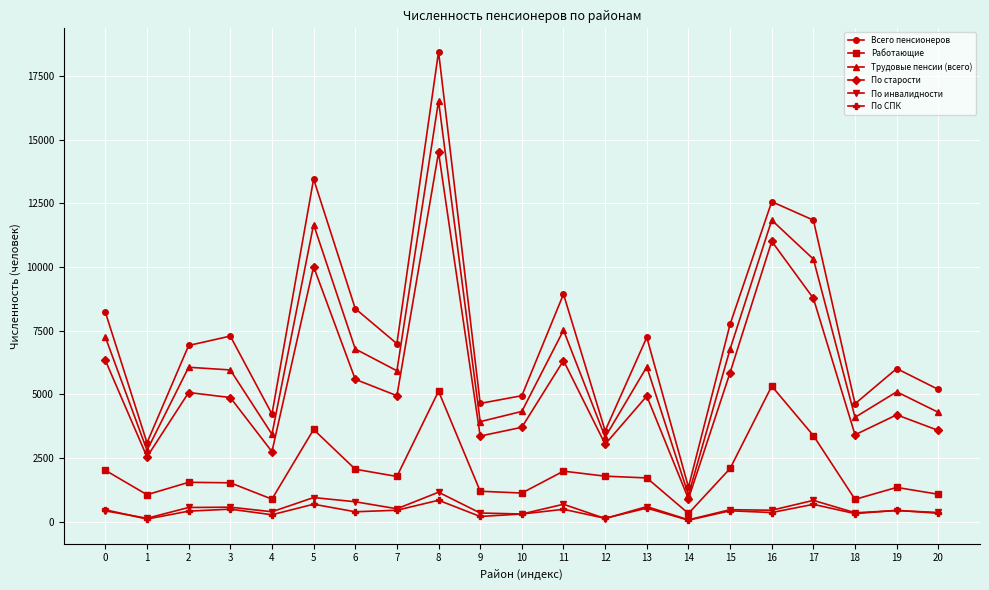

At which category does Работающие reach its first local valley?

1